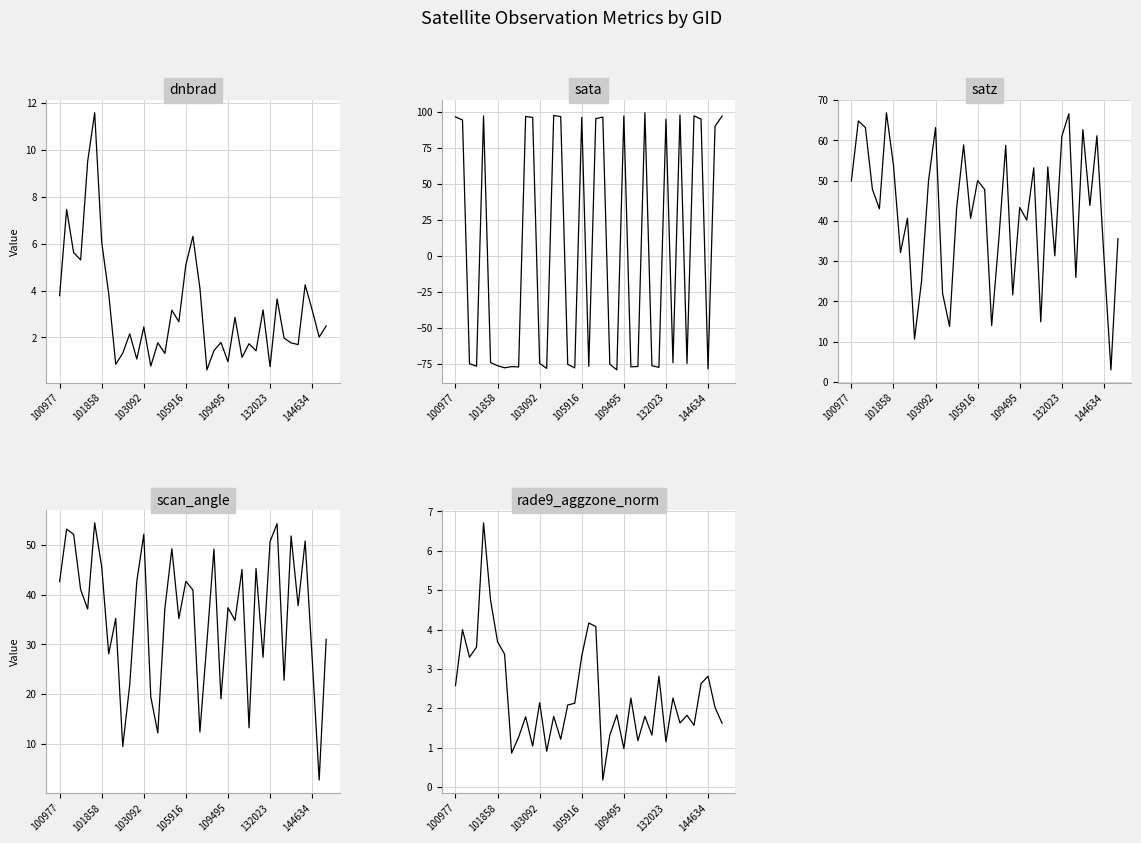

Which series has the largest total across all categories?

satz